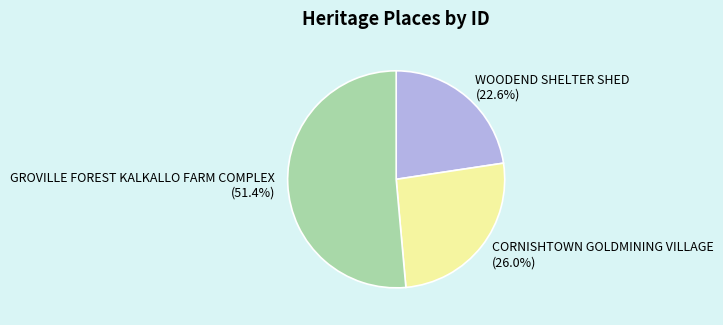

Which category accounts for the majority?

GROVILLE FOREST KALKALLO FARM COMPLEX